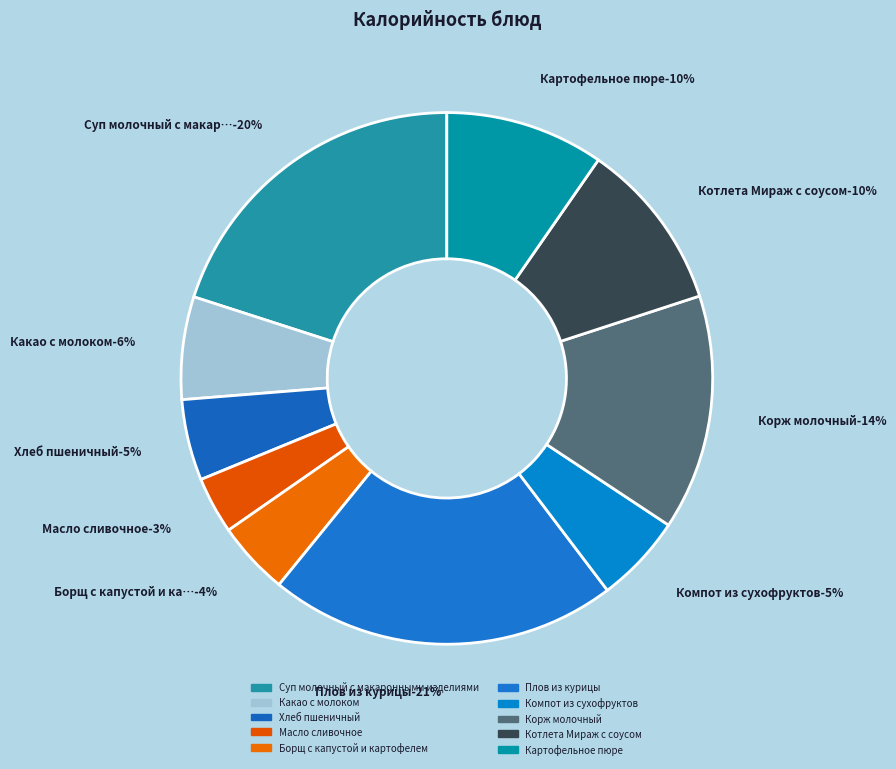

What percentage is the Котлета Мираж с соусом slice, to the nearest percent?

10%